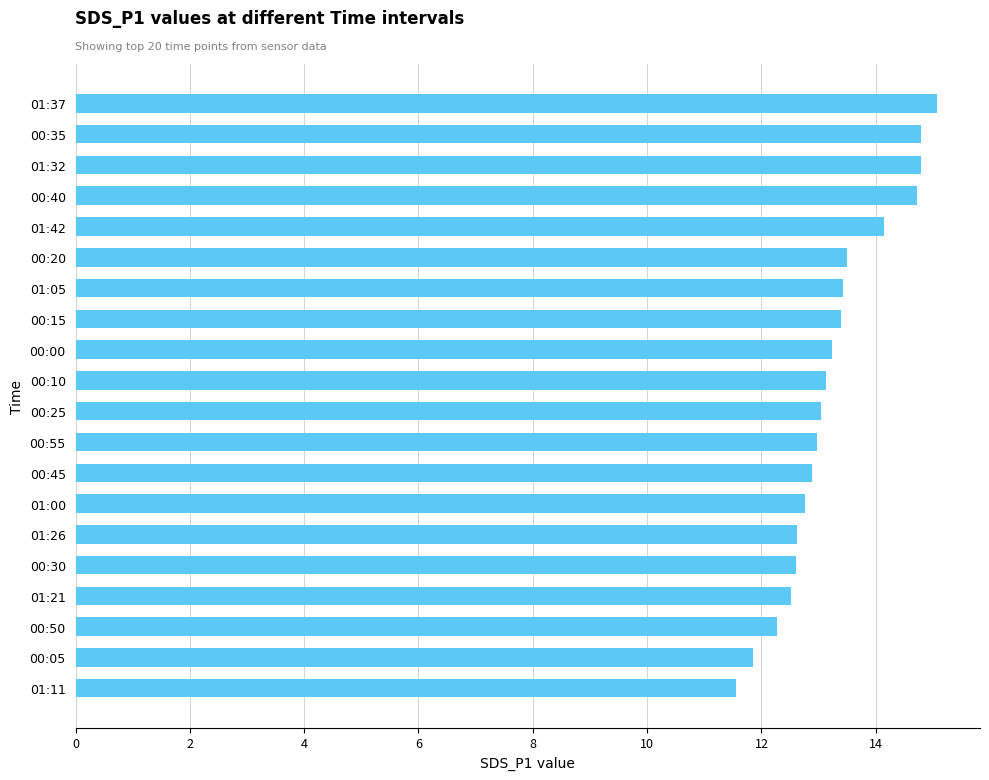

Does the chart contain stacked bars?

No